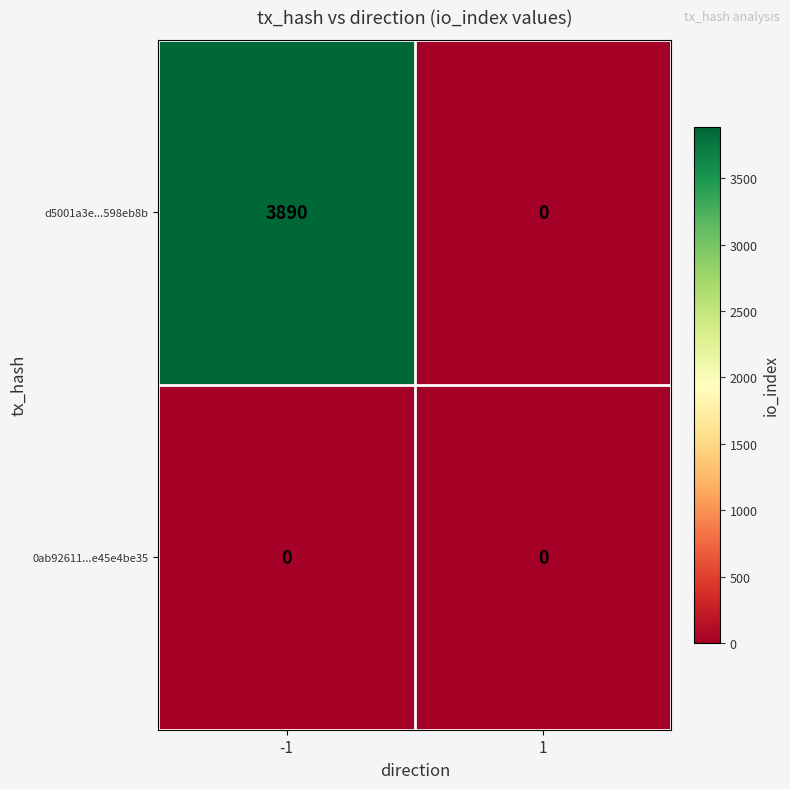

Rank the series at -1 from lowest to highest value.

0ab92611...e45e4be35, d5001a3e...598eb8b